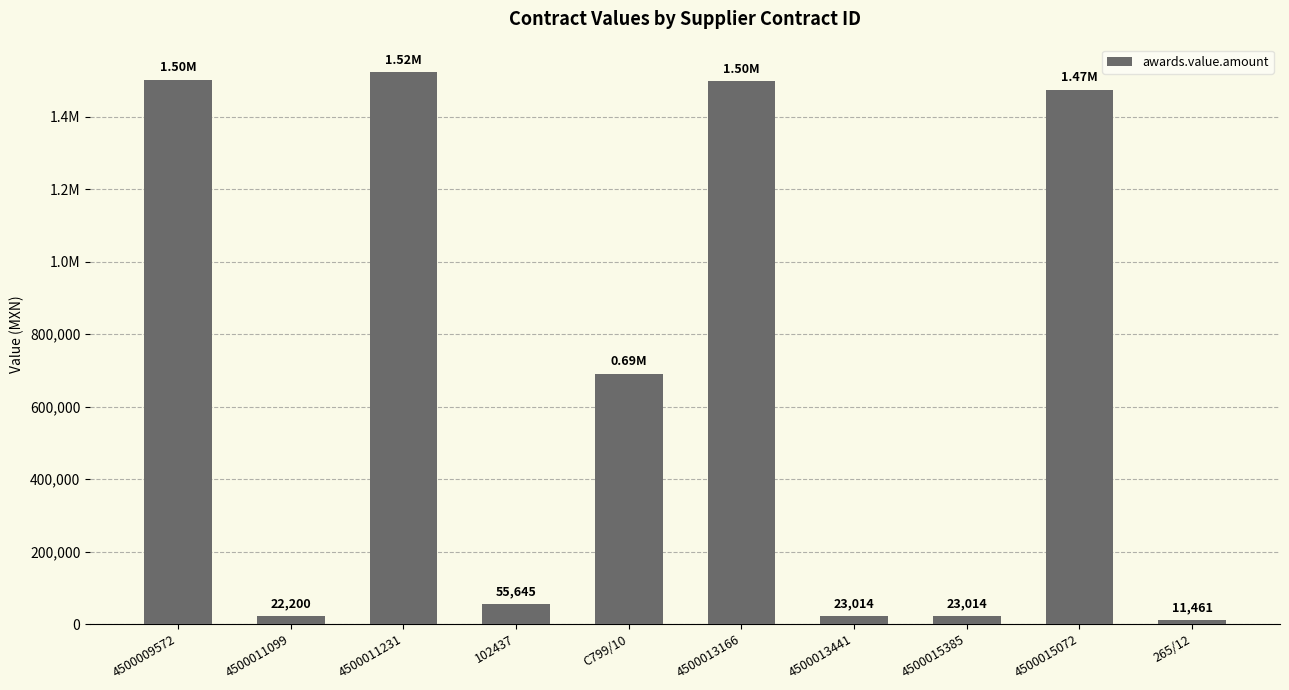

Between 4500009572 and 4500011231, which is larger?

4500011231